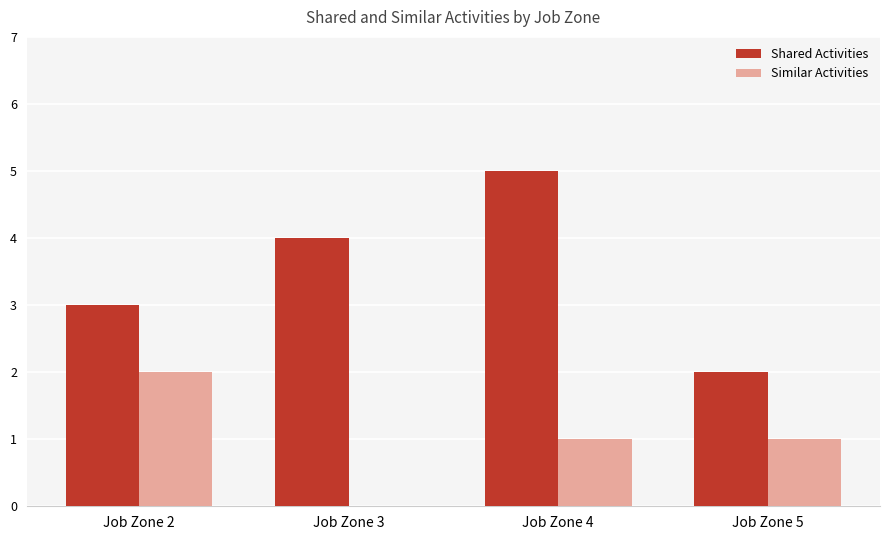

Between Job Zone 2 and Job Zone 4, which series saw the biggest shift?

Shared Activities